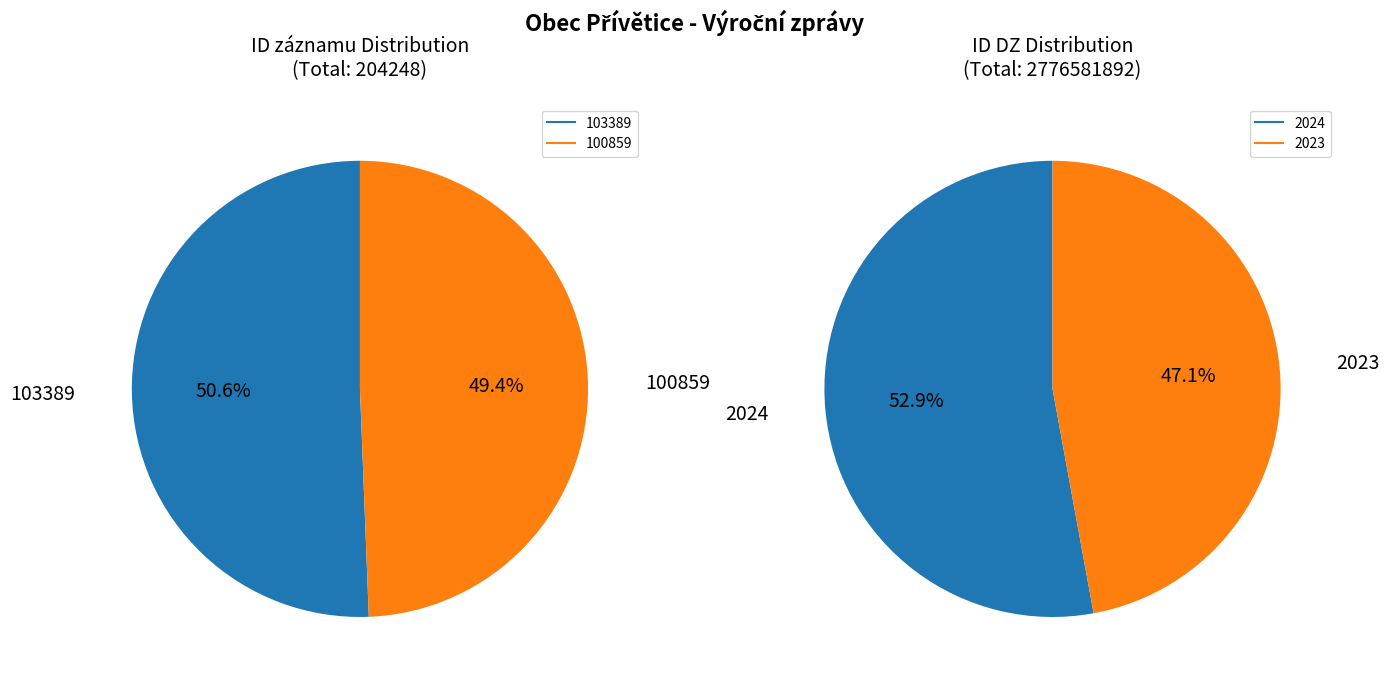

Which has a higher value, 103389 or 100859?

103389